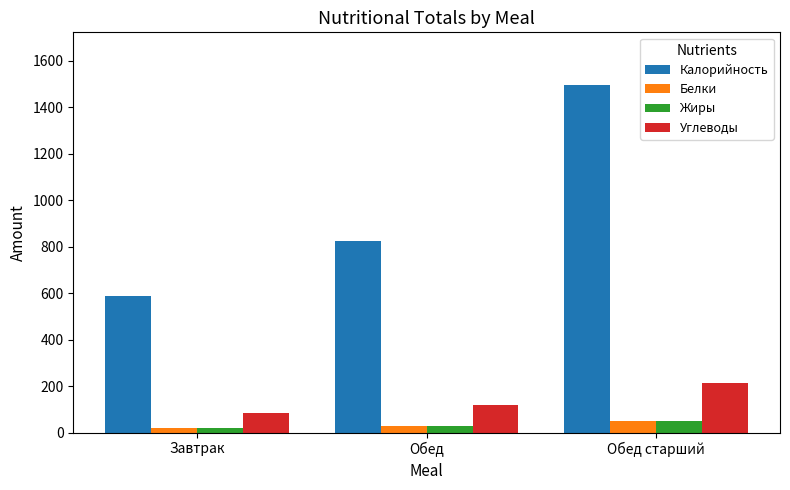

Is it true that Калорийность equals 375.6 at Обед?

False